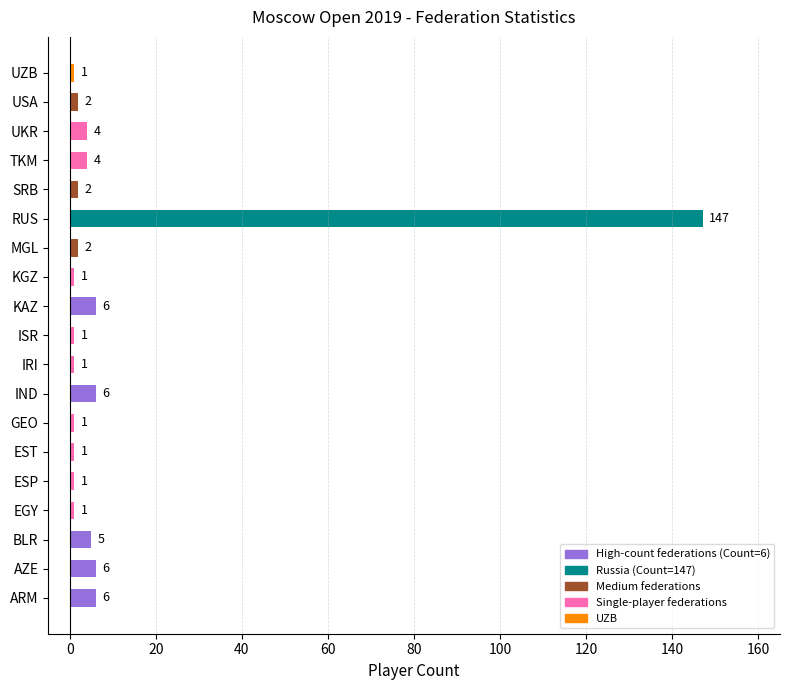

What is the smallest value displayed?

1